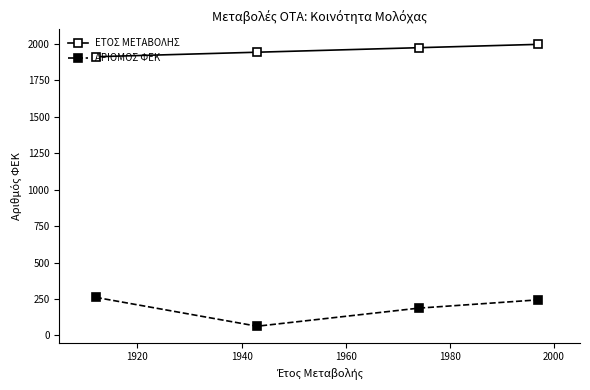

True or false: ΕΤΟΣ ΜΕΤΑΒΟΛΗΣ has more than 2 points higher than both neighbors.

False